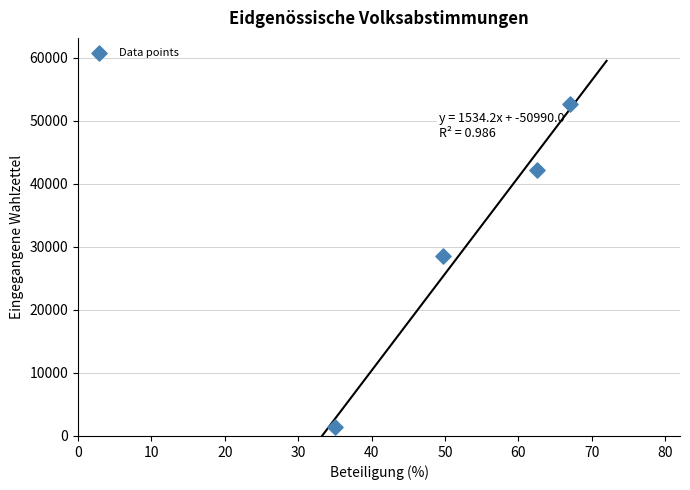

What is the average Y value?

31165